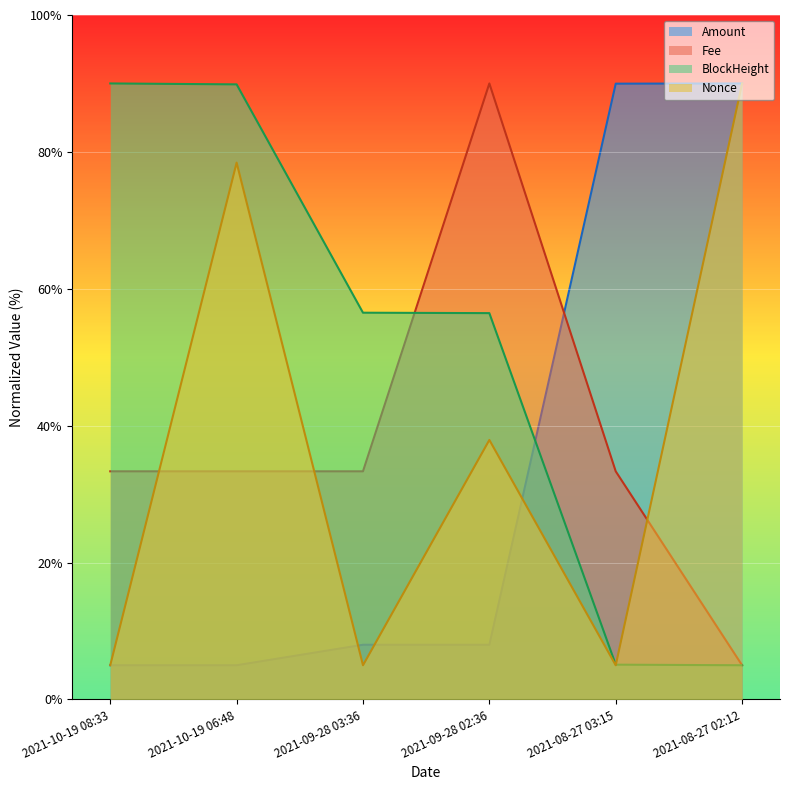

What is the total value across all series at 2021-10-19 06:48?

206.6